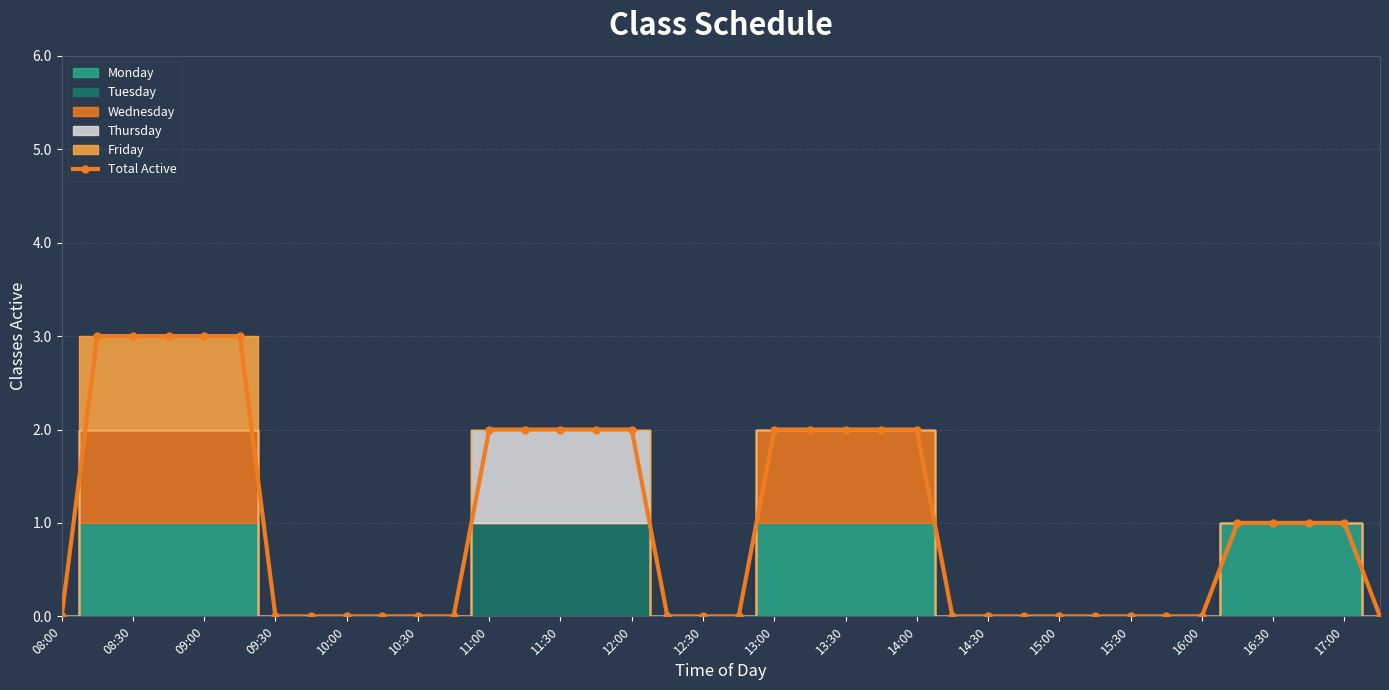

What is the maximum value for Total Active?

3